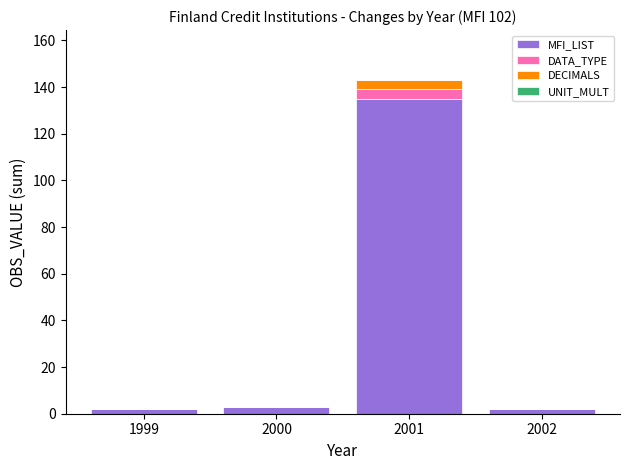

At which category is the sum across all series the highest?

2001